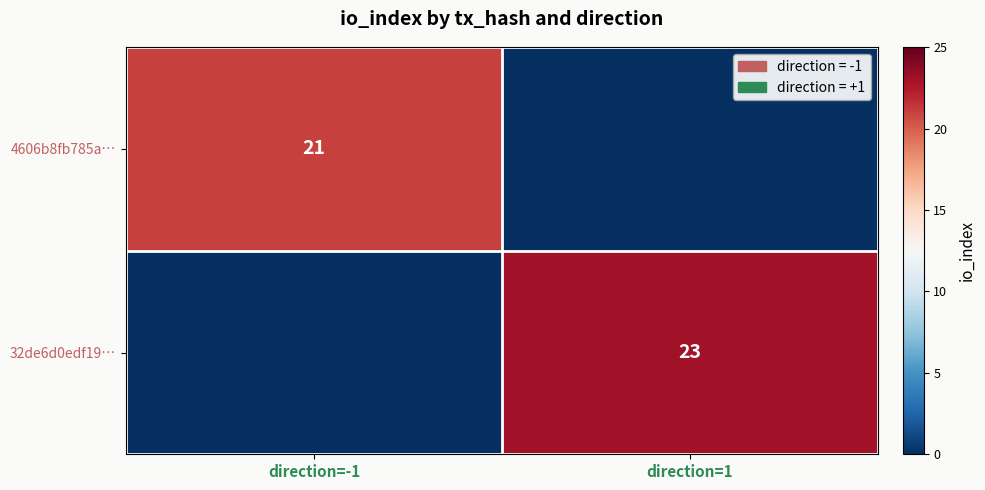

Is the value of 4606b8fb785a… at direction=-1 greater than the value of 32de6d0edf19… at direction=1?

No